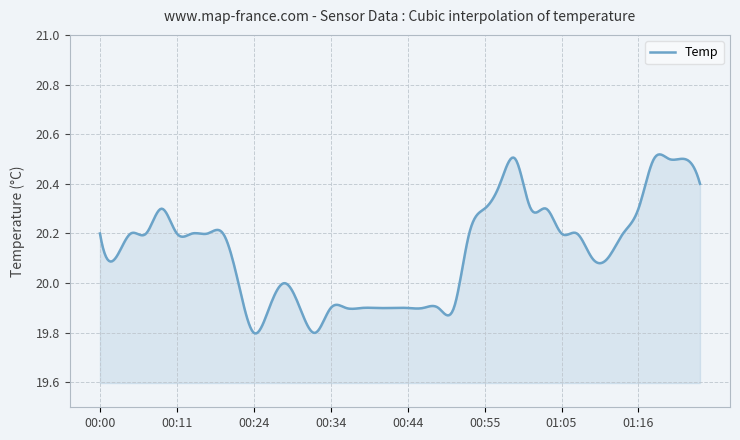

What is the difference between the maximum and minimum values?

0.7